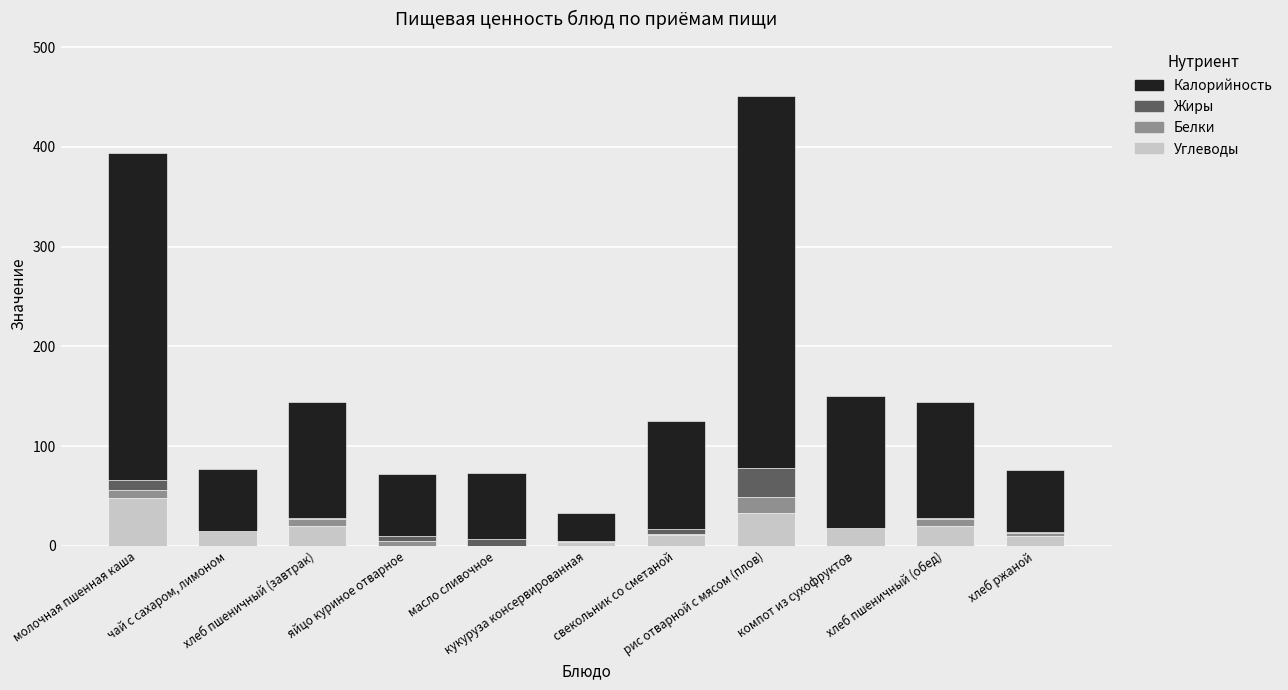

What is the highest value of the Углеводы series?

48